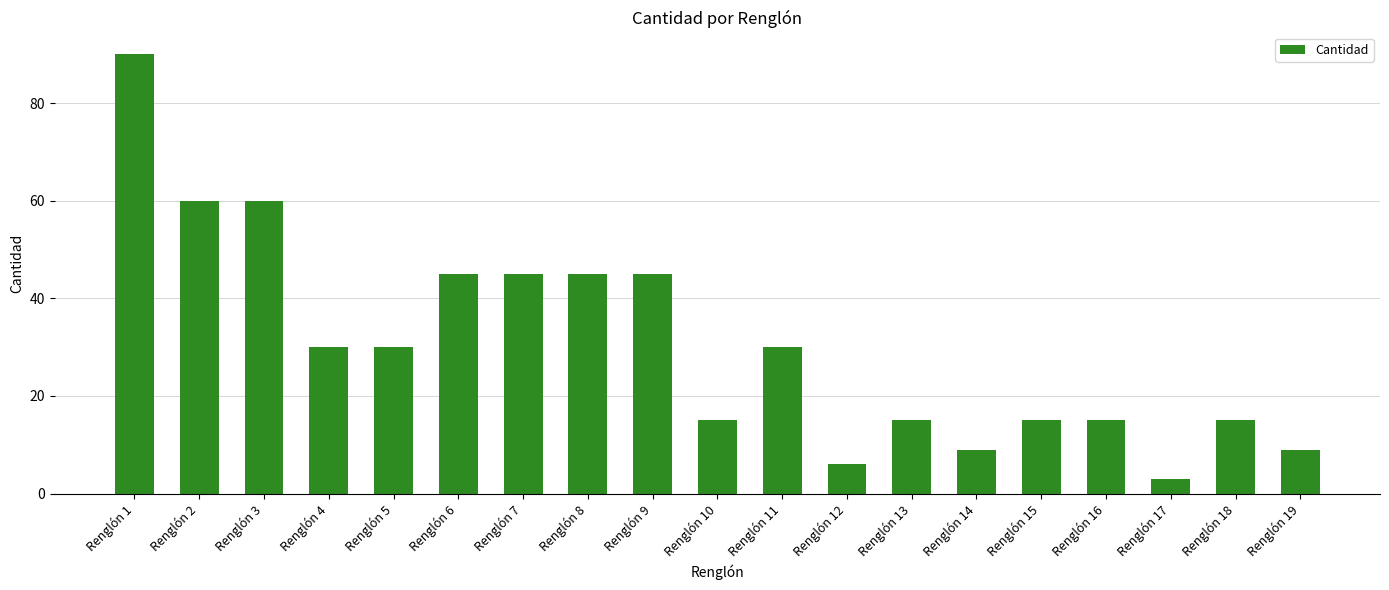

Which label corresponds to the largest value in the chart?

Renglón 1